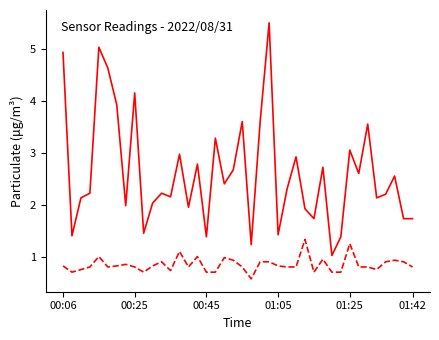

What is the greatest value displayed?

5.5